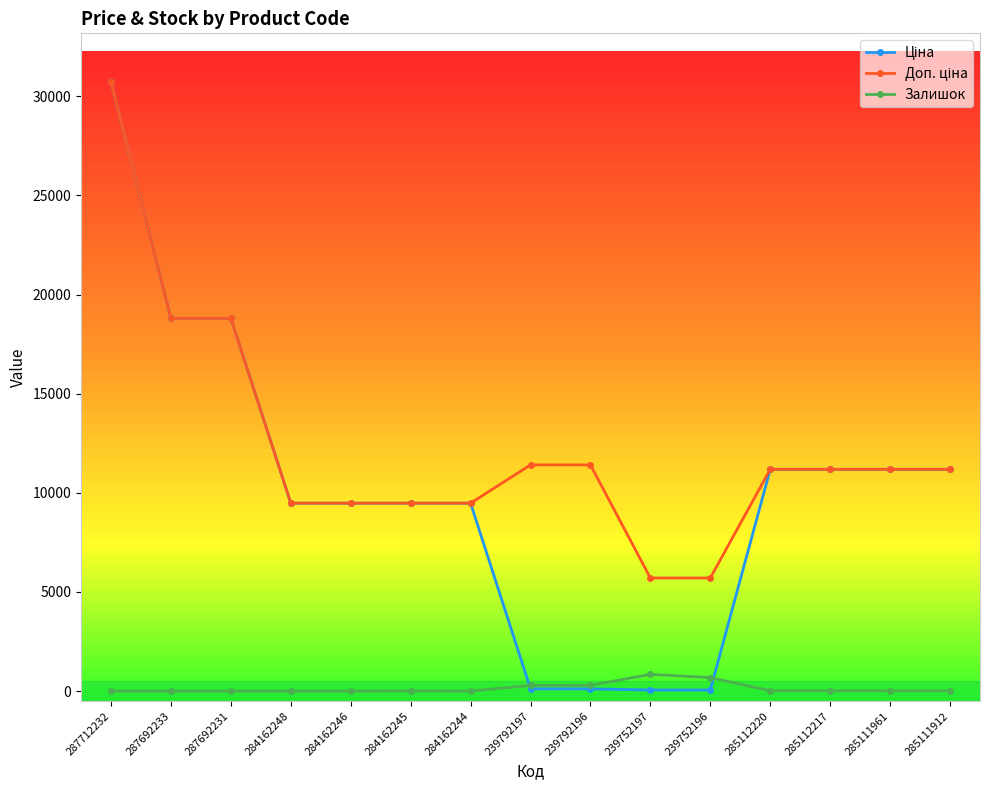

What position from the left is 284162246?

5